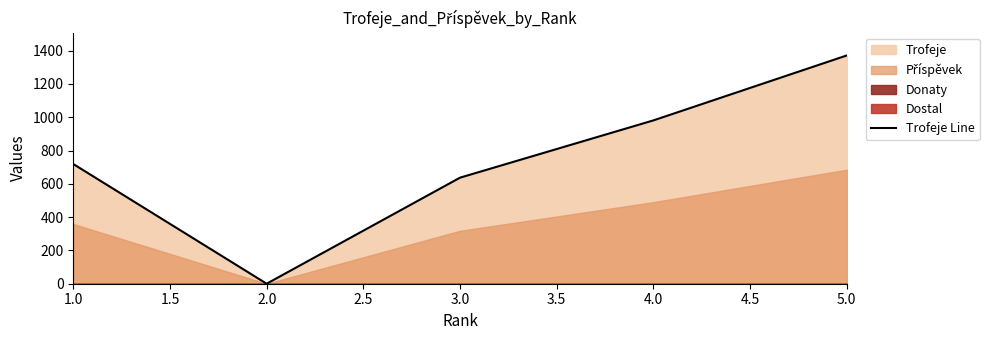

Does the chart display data point markers on the line(s)?

No